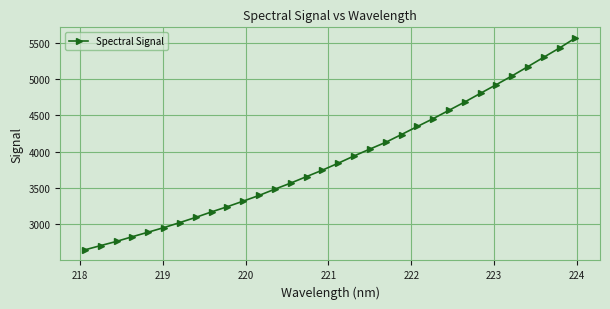

True or false: the data has more than 2 interior local peaks.

False